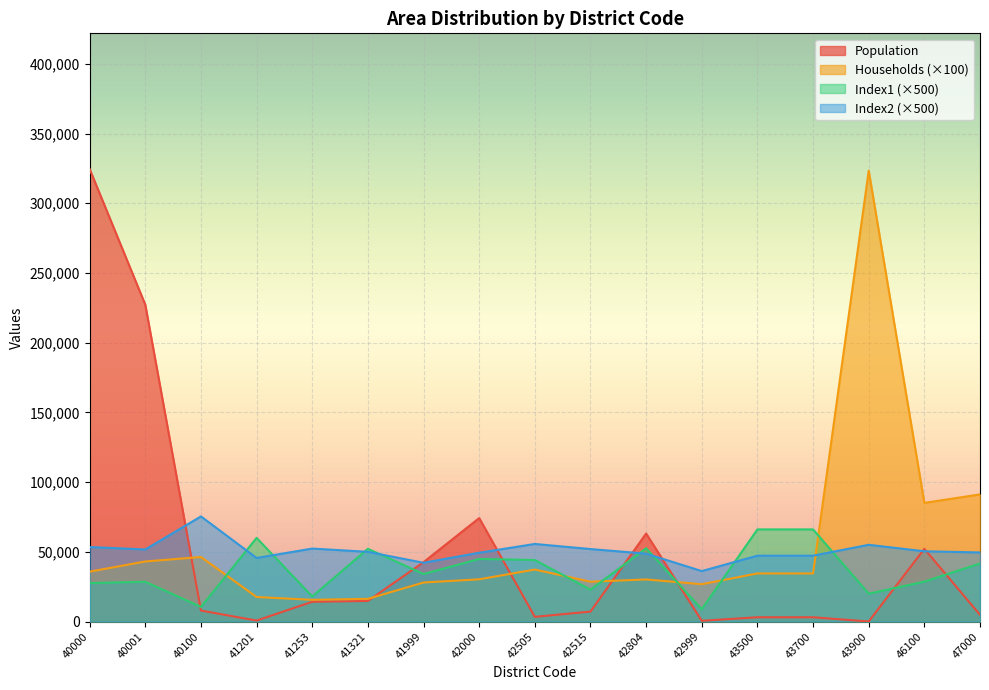

Reading left to right, extract all data points from this chart.

Population: 324516	227238	7890	720	14200	14777	42609	74201	3380	7150	63131	540	3080	3080	50	52153	4810
Households: 35800	43100	46300	17600	15600	16300	28000	30300	37300	28600	30200	26800	34500	34500	323400	85100	91200
Index1: 27600	28550	10500	60000	18000	52200	34100	44900	44150	22850	52550	8850	66100	66100	20000	28650	41650
Index2: 53450	51700	75400	45600	52350	50000	42150	49350	55650	52000	48700	36200	47250	47250	55050	50400	49550